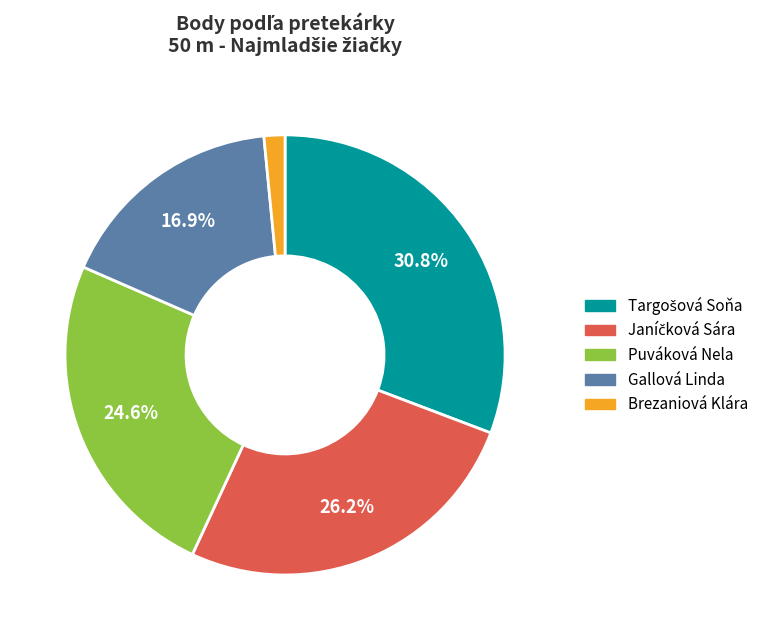

How many slices are in this pie chart?

5